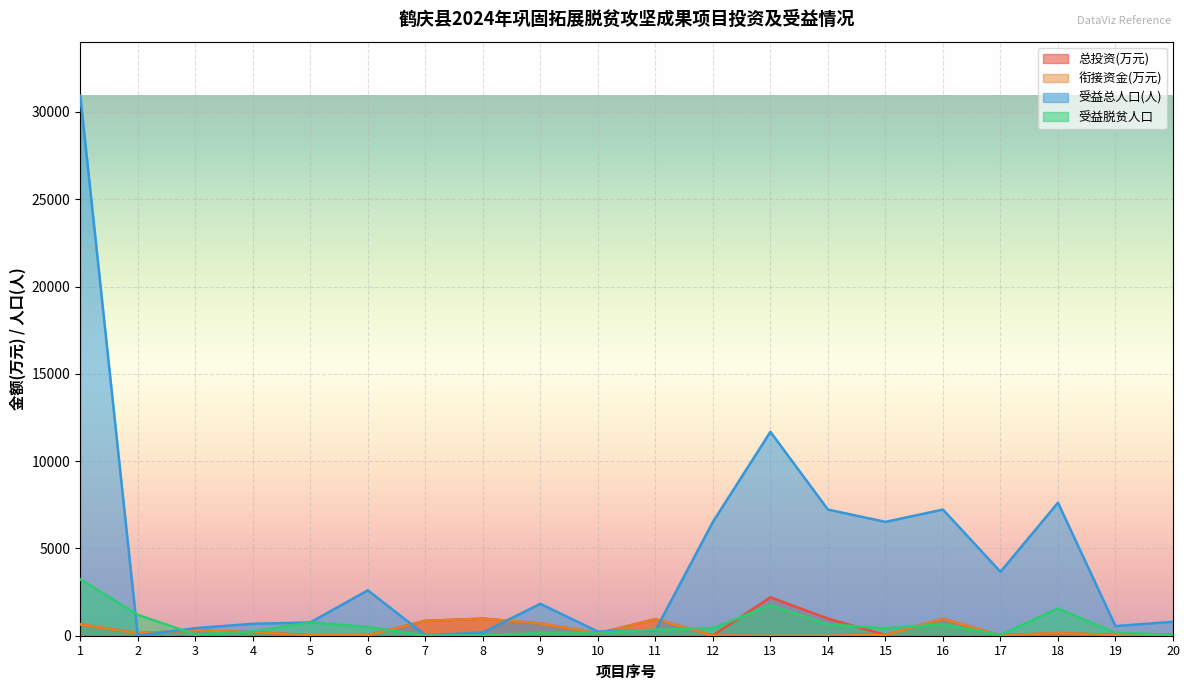

What is the difference between the 受益总人口(人) values at 15 and 9?

4694.0